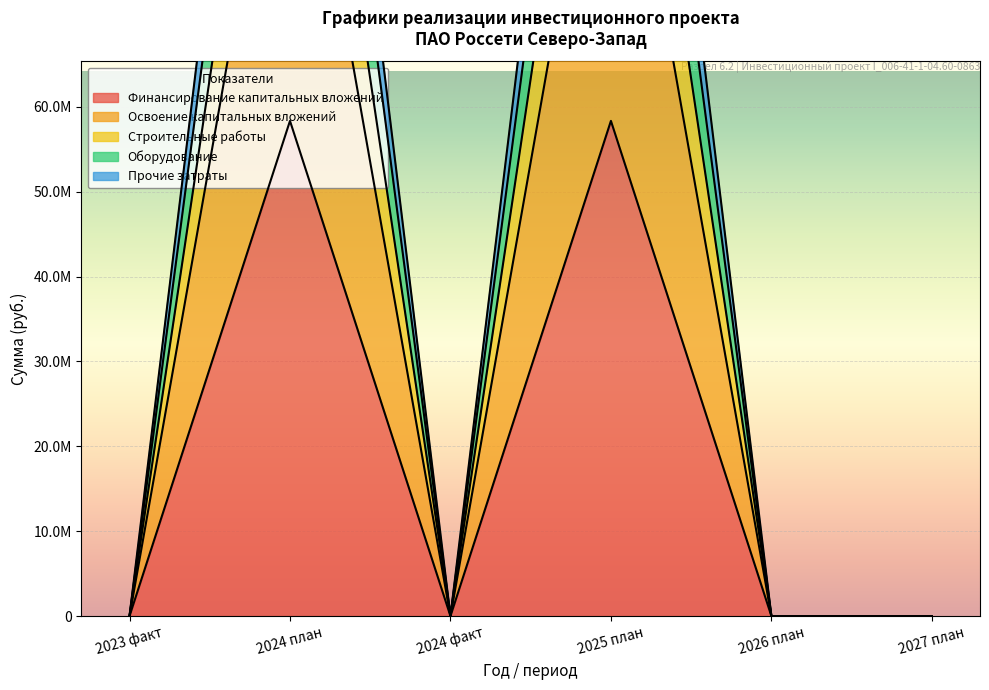

Which category has the highest value across all series?

2024 план